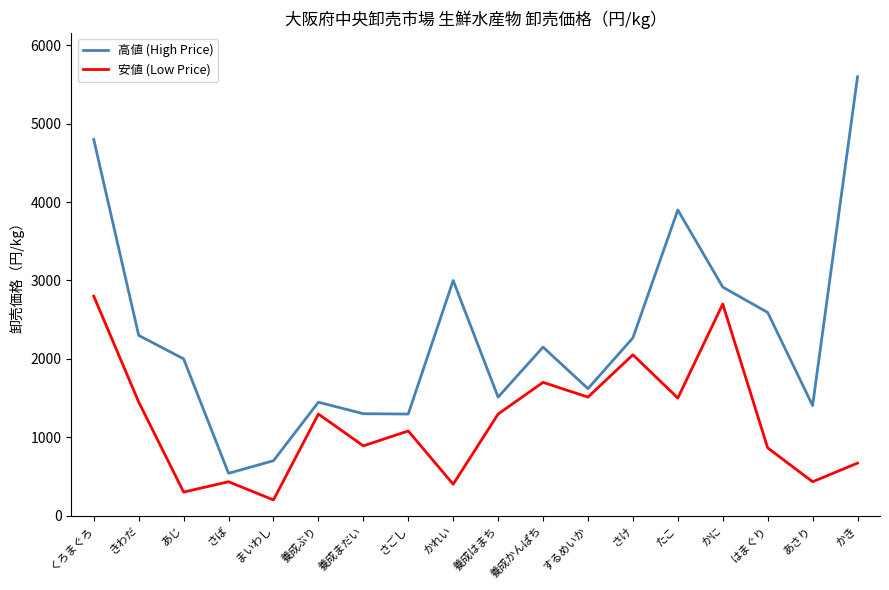

True or false: 高値 (High Price) has more than 0 interior local peaks.

True